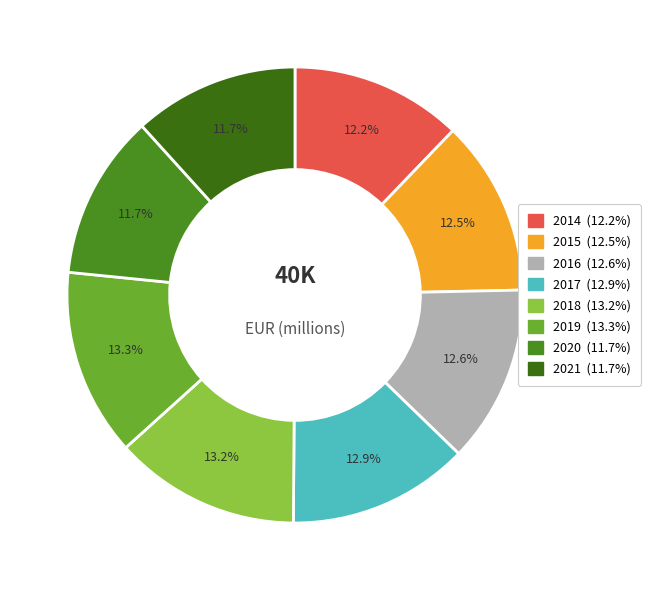

How many segments does this pie chart have?

8